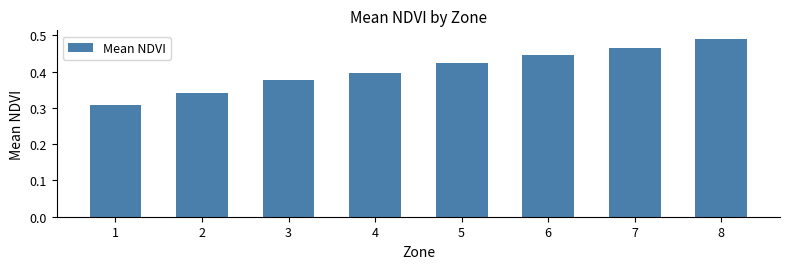

Rank the categories by value from lowest to highest.

1, 2, 3, 4, 5, 6, 7, 8